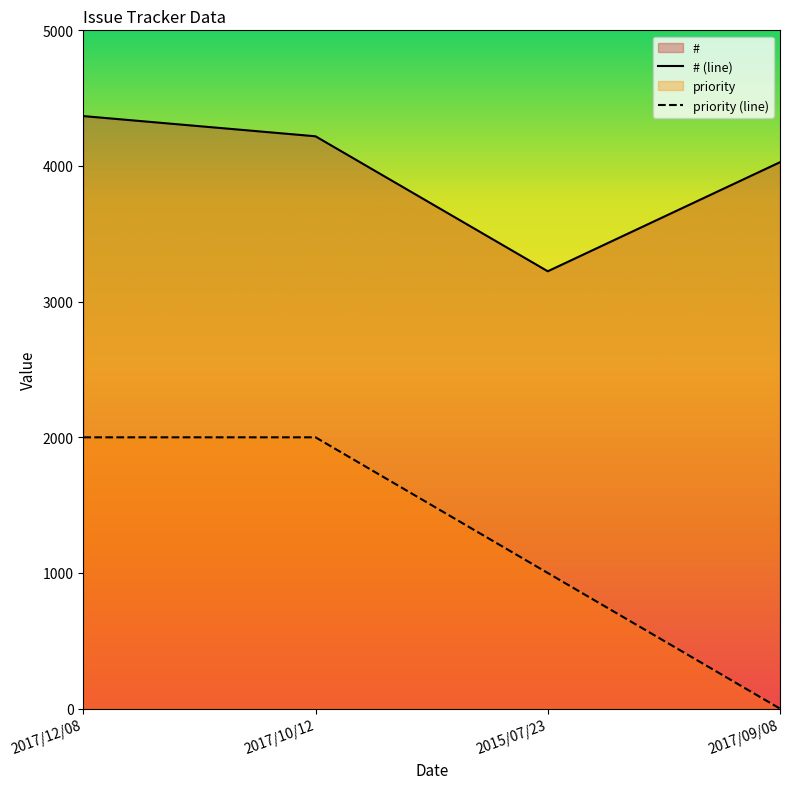

Rank the series at 2017/10/12 from highest to lowest value.

# (line), priority (line)